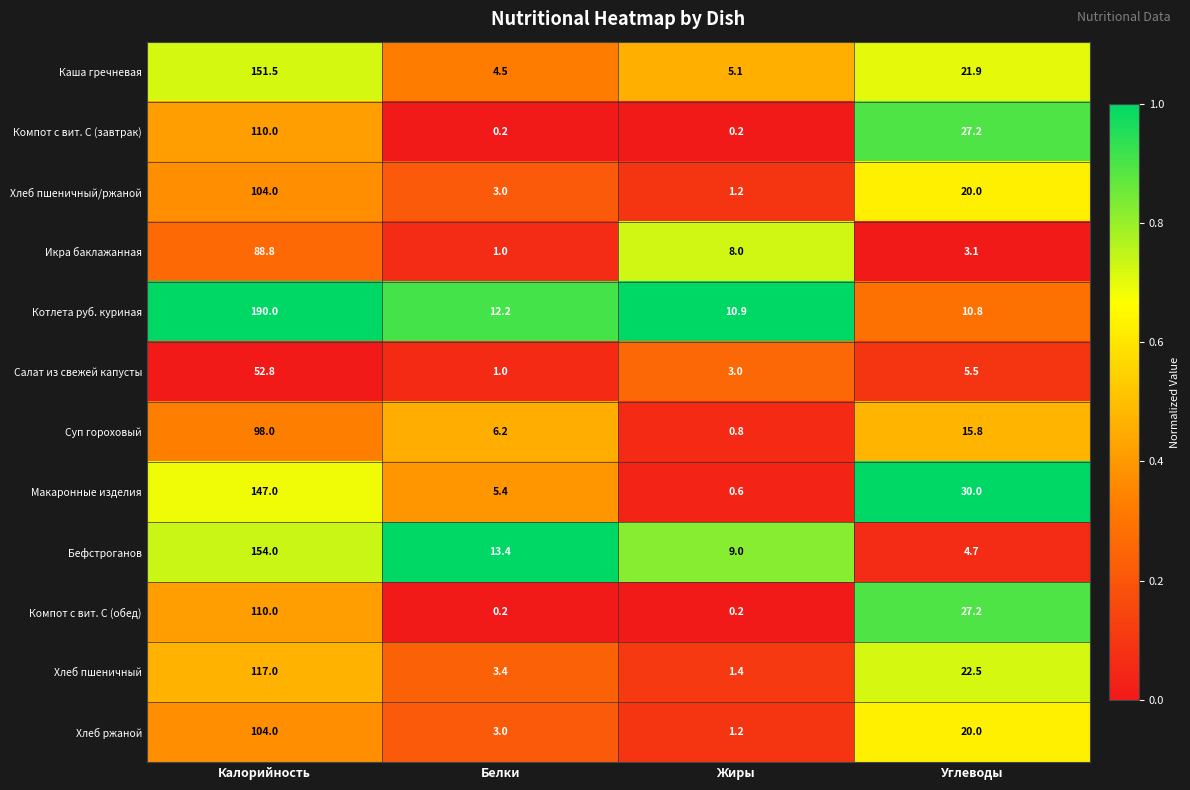

Which category has the highest value across all series?

Калорийность